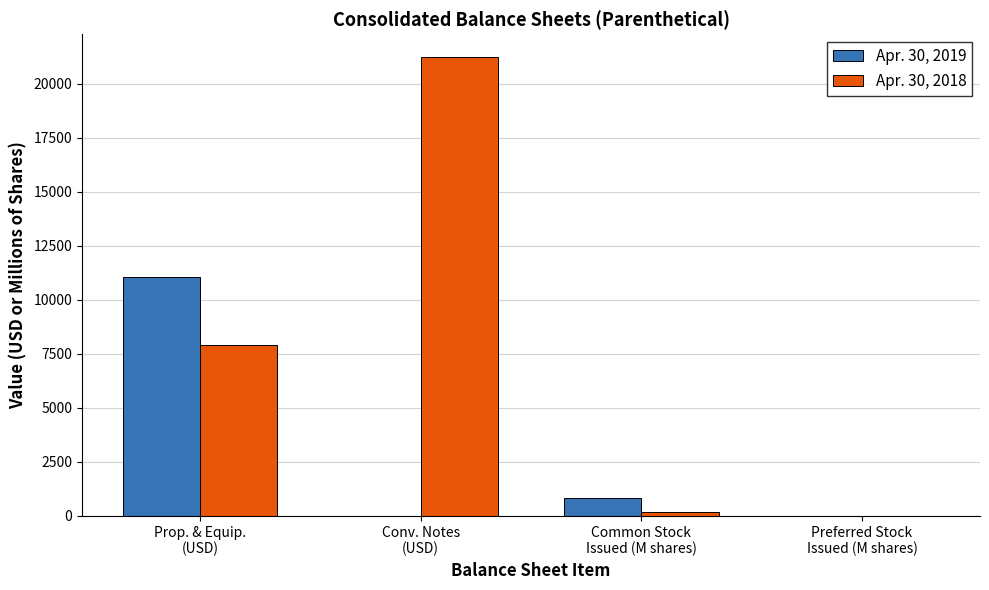

Count the number of categories in the chart.

4